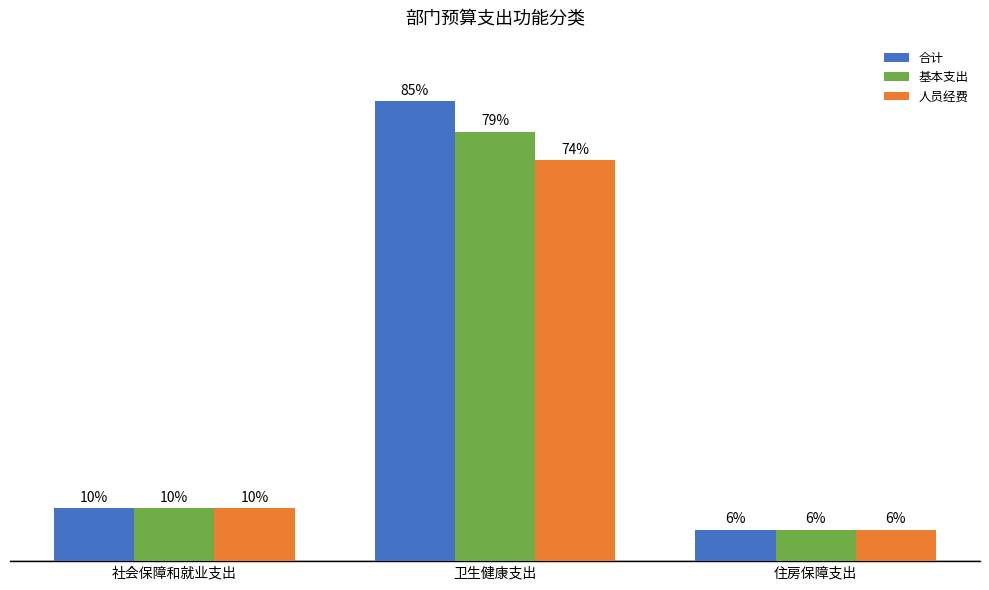

Which has a higher value, 住房保障支出 or 卫生健康支出?

卫生健康支出